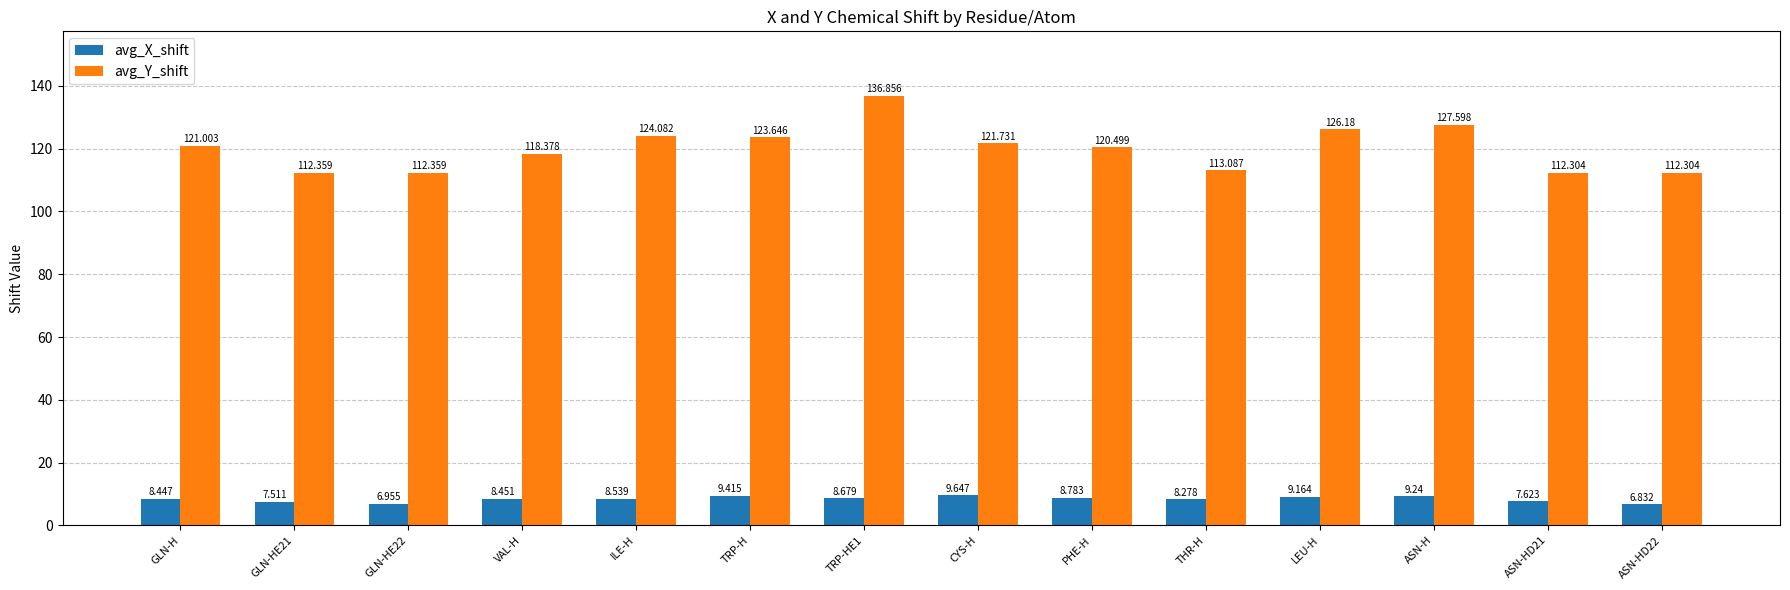

What is the average value of the avg_Y_shift series?

120.2